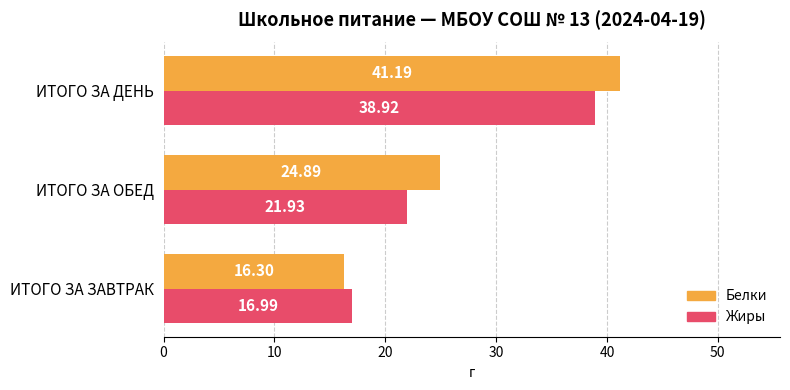

At how many categories does at least one series exceed 22?

2